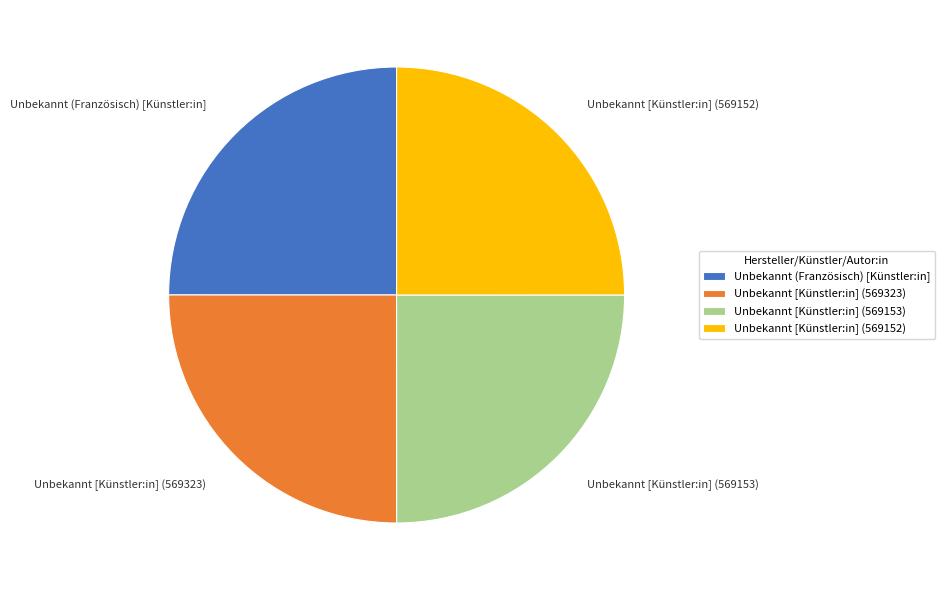

Is Unbekannt [Künstler:in] (569153) the majority of the pie?

No